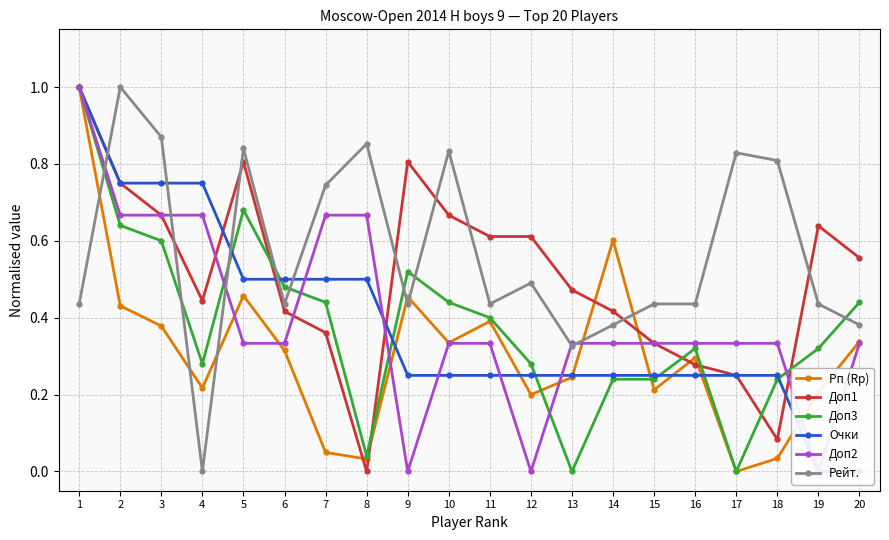

True or false: Доп3 and Доп1 cross at least once.

True